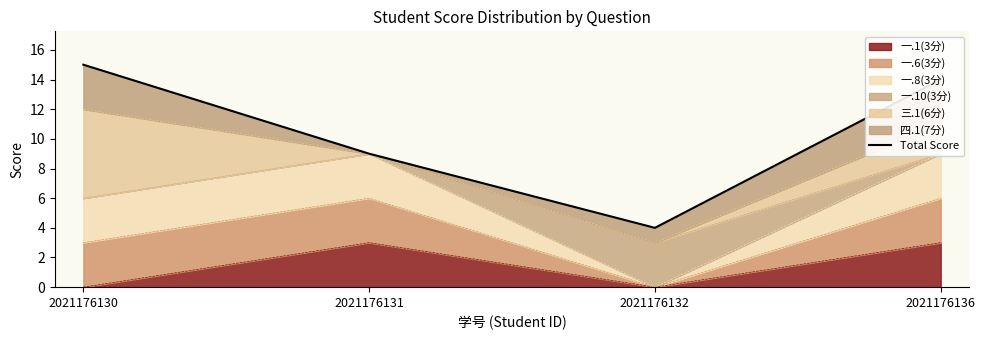

What is the value of the 4th point from the left?

14